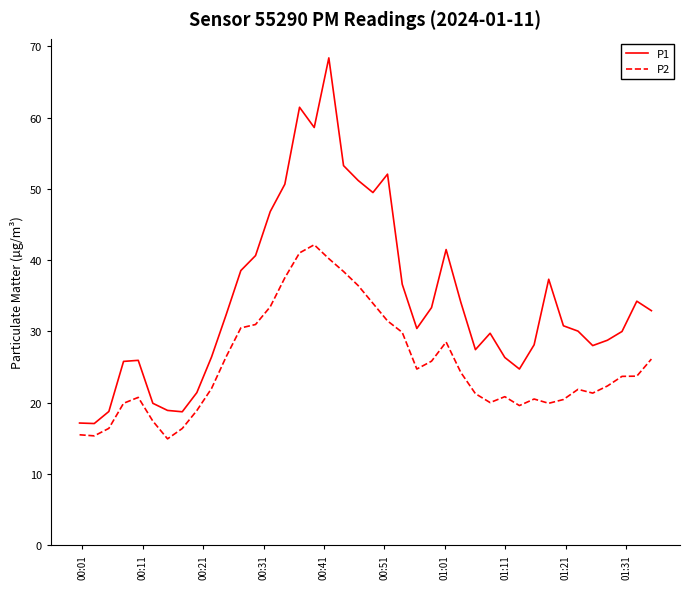

What is the sum of all P2 values?

1015.2